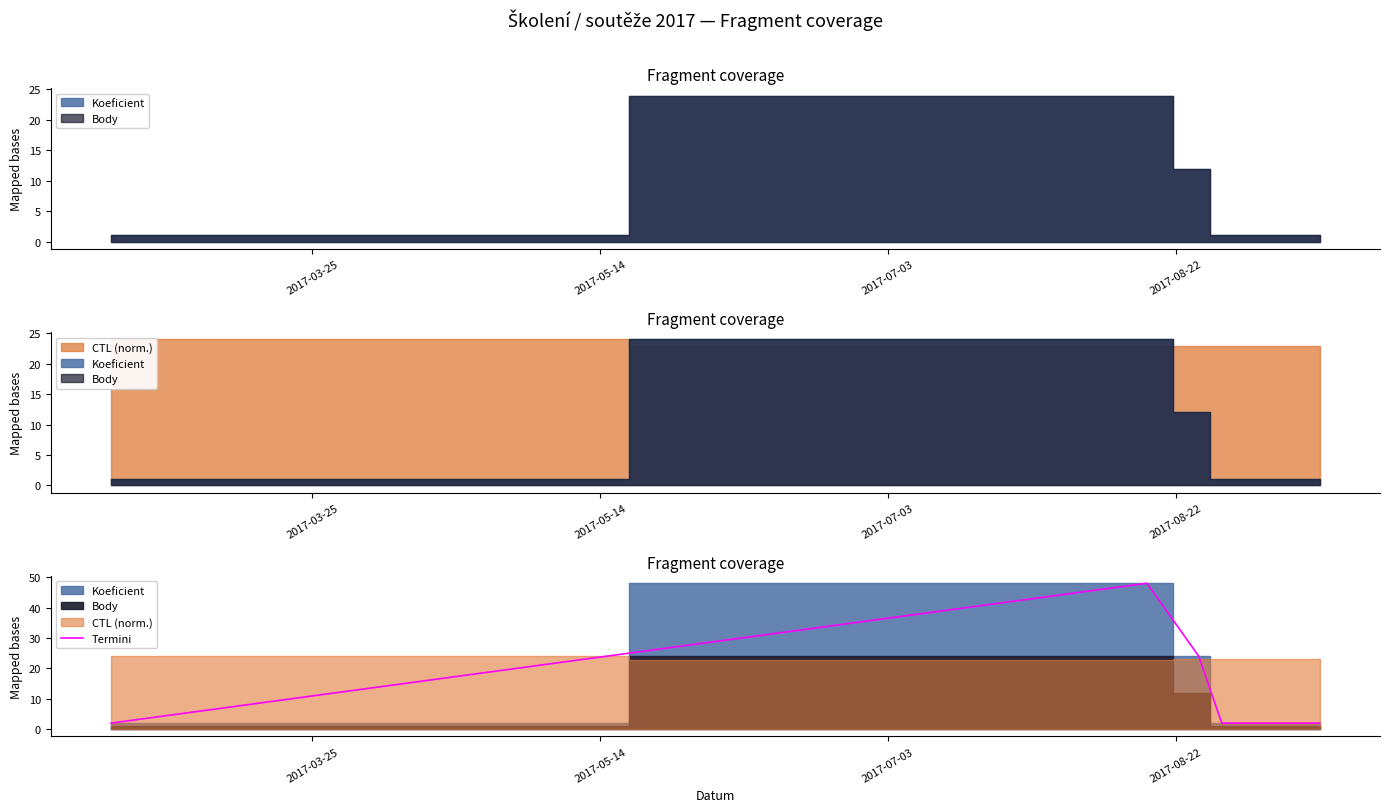

Reading left to right, list all the values displayed in this chart.

2	48	24	2	2